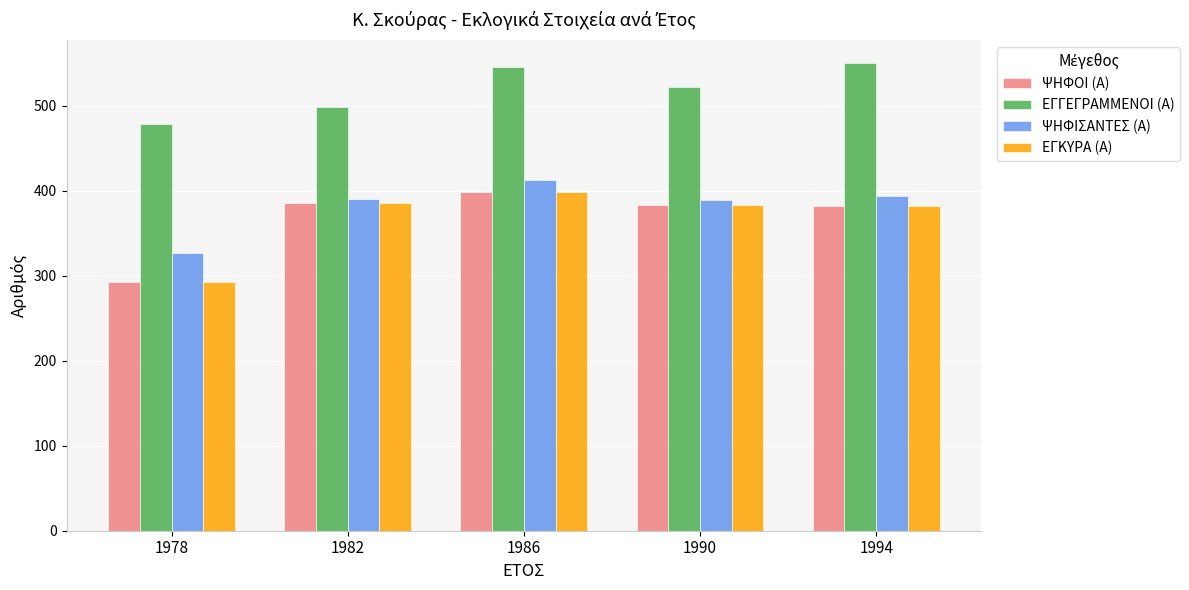

What is the difference between the highest and lowest values at 1990?

139